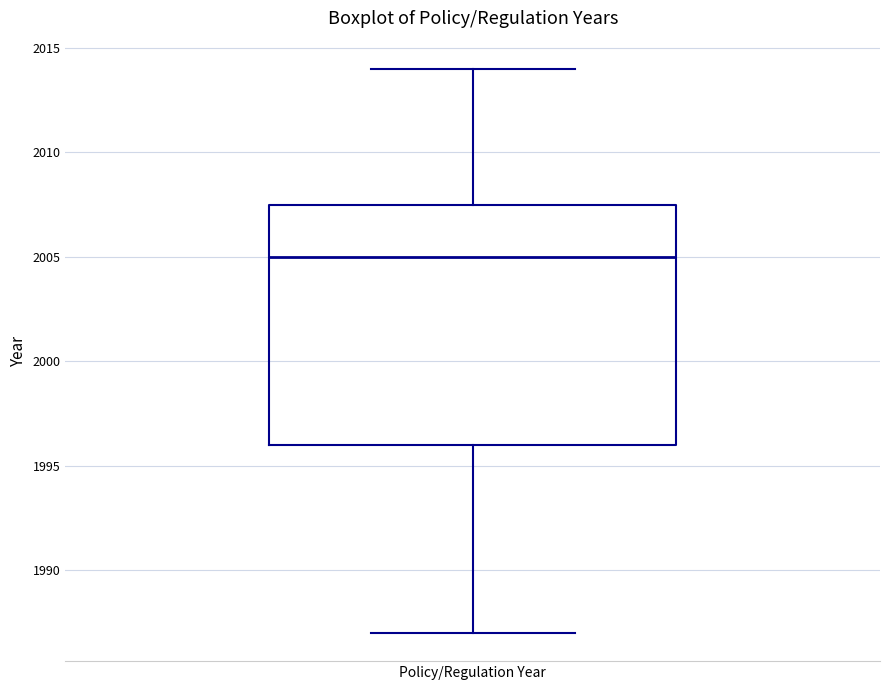

Where does the lower whisker of the box for Policy/Regulation Year end on the y-axis? The values are not printed on the chart, so give them approximately, as read against the axis.

1987.0